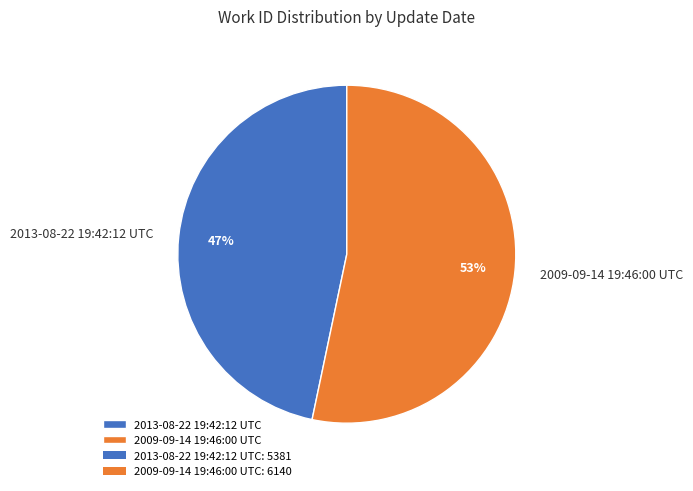

Does 2013-08-22 19:42:12 UTC represent more than half of the total?

No